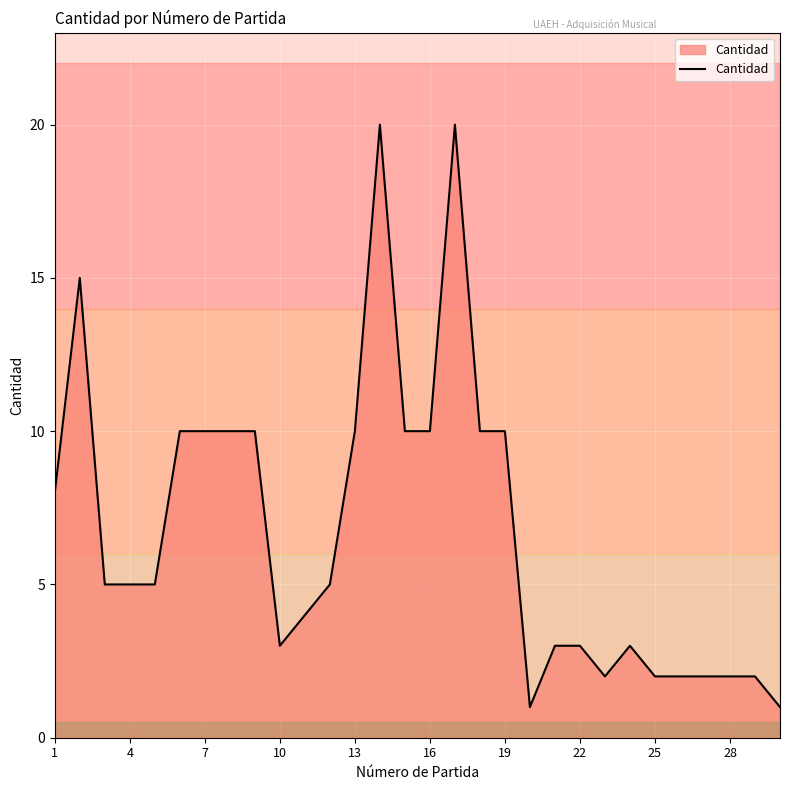

The value of Cantidad at 16 is 17. True or false?

False